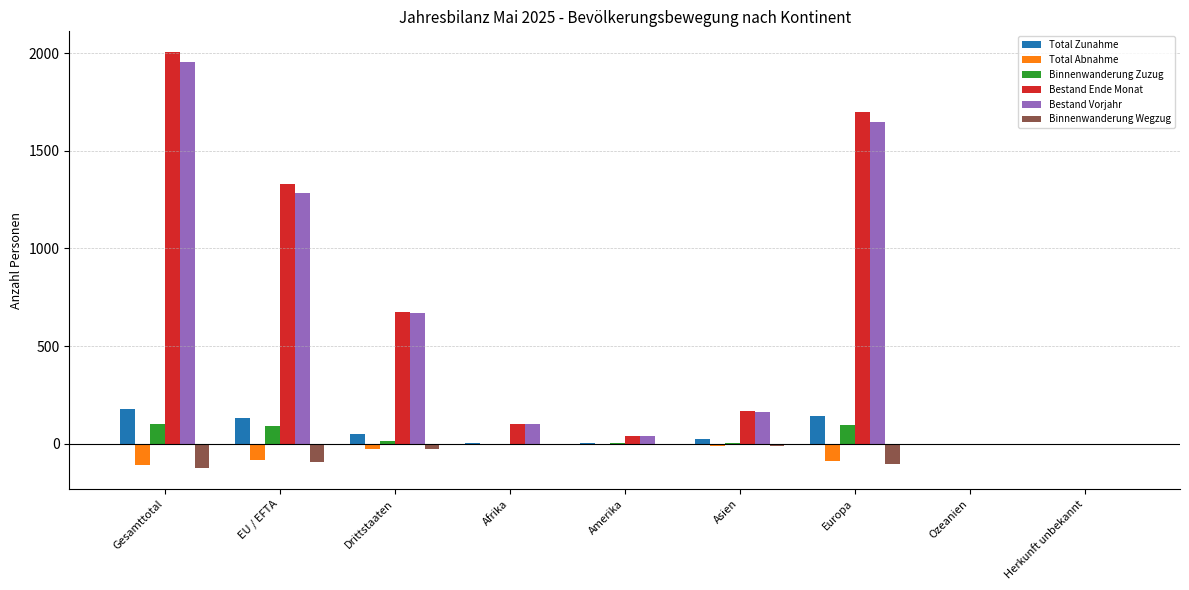

What is the greatest value displayed?

2005